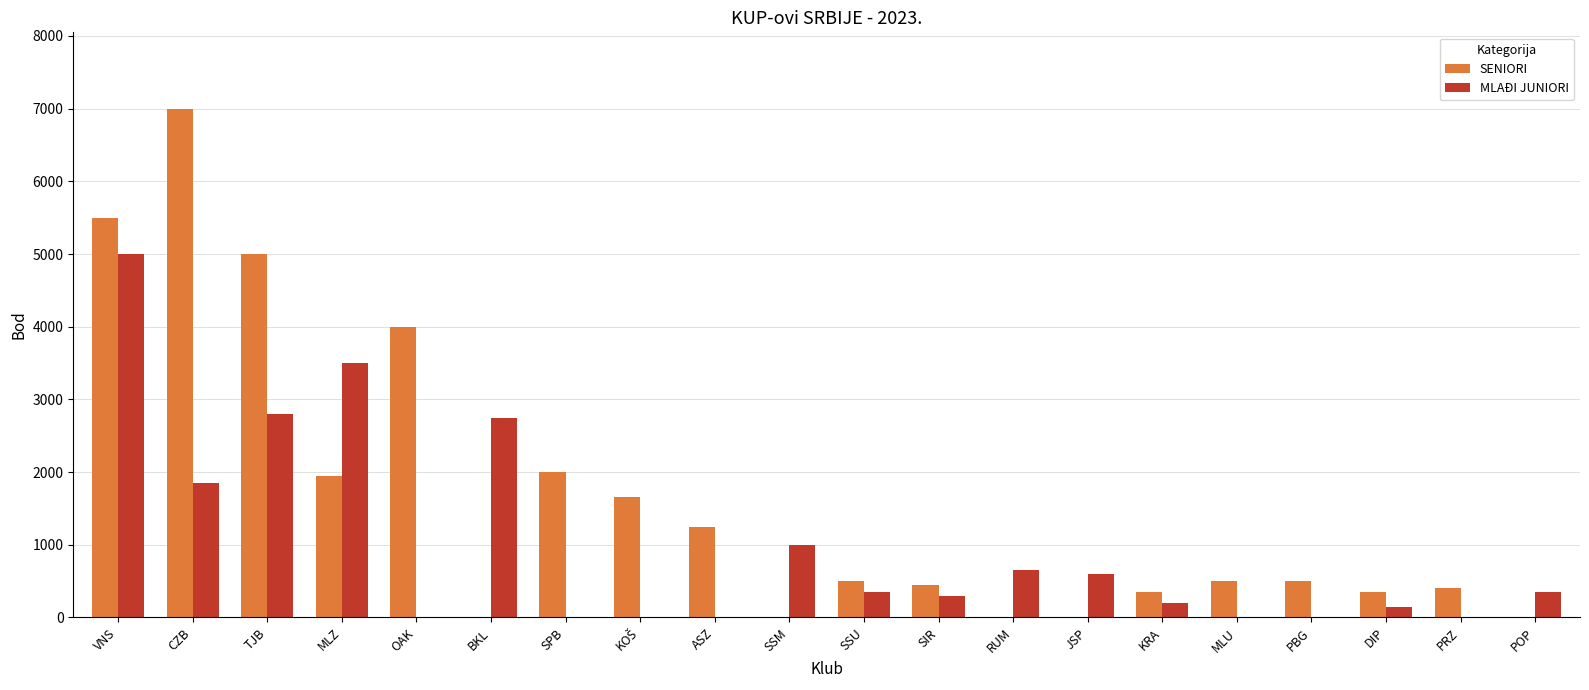

Is the value of SENIORI at PBG greater than the value of MLAĐI JUNIORI at ASZ?

Yes